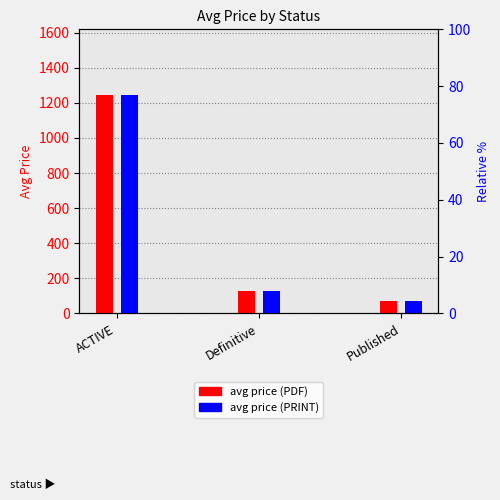

Rank the series at Published from lowest to highest value.

Price (PDF), Price (PRINT)